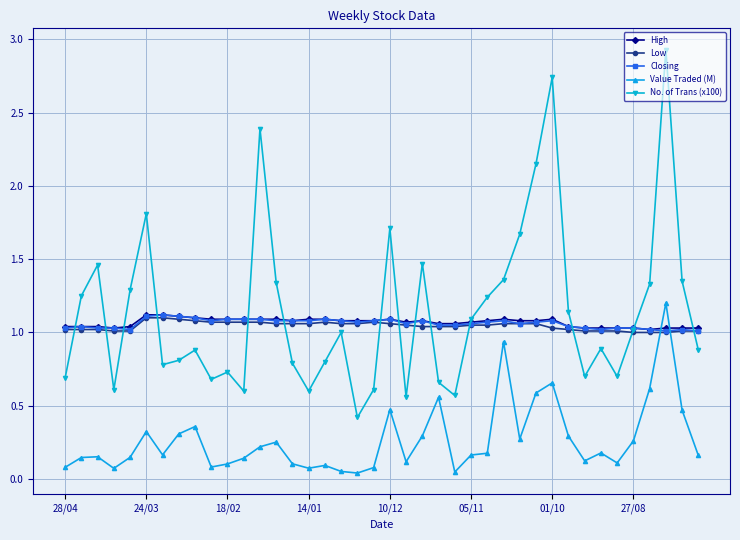

True or false: Value Traded (M) and Closing cross at least once.

True